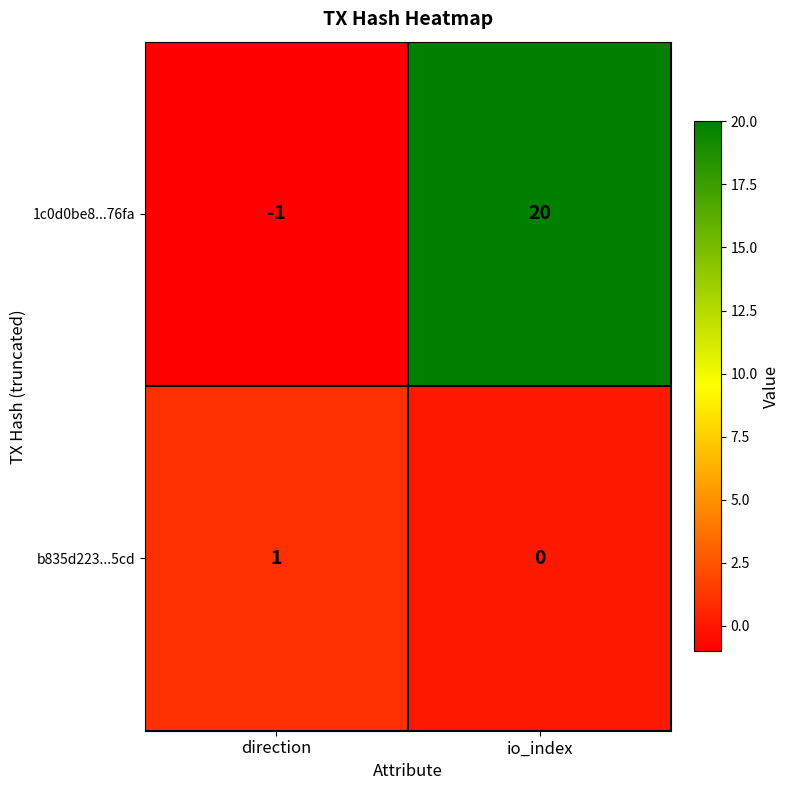

What is the difference between the highest and lowest values at direction?

2